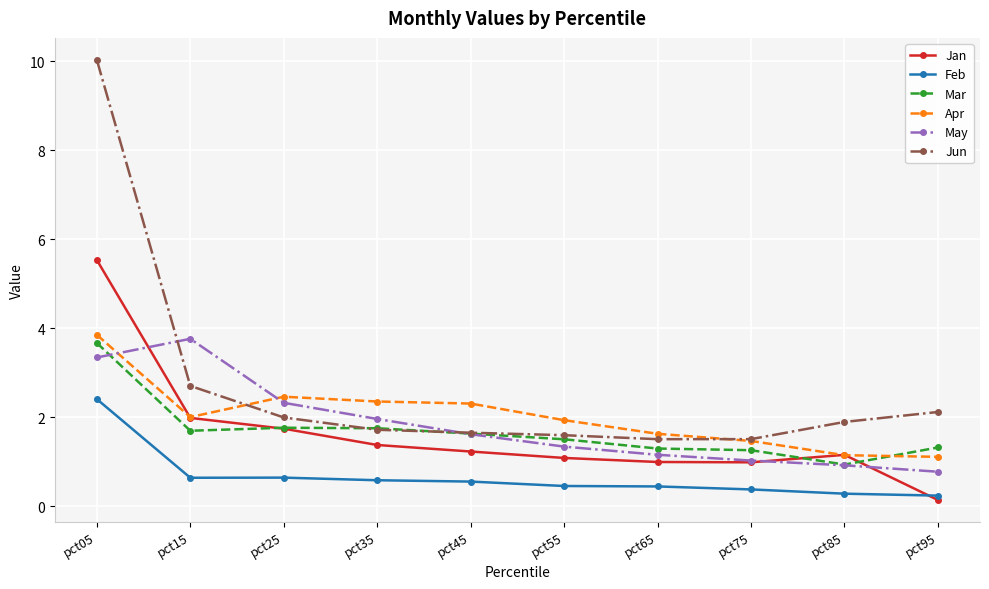

What is the value of the Jan point at the 6th from the left?

1.1